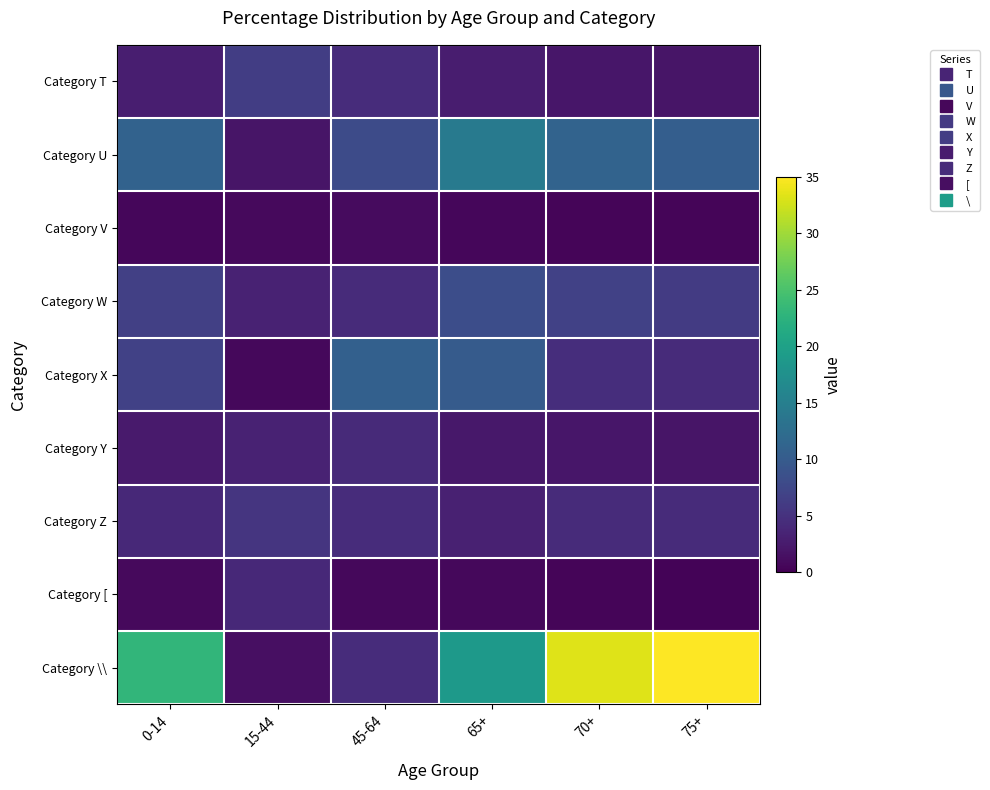

How many data points does each series have?

6